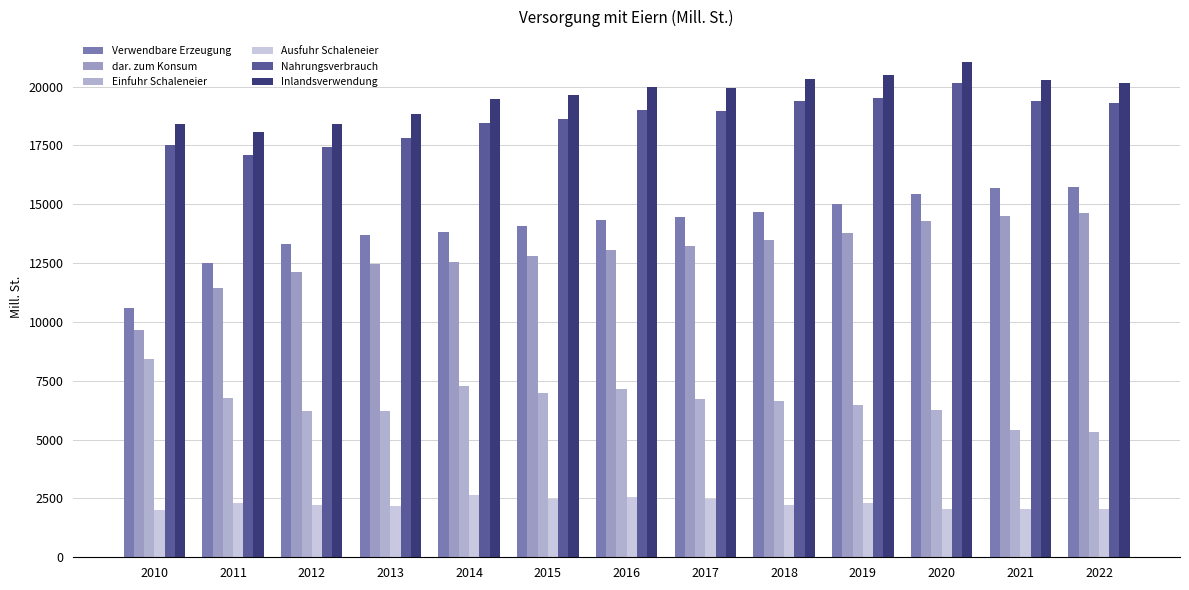

True or false: dar. zum Konsum has a value of 23857.8 at 2021.

False